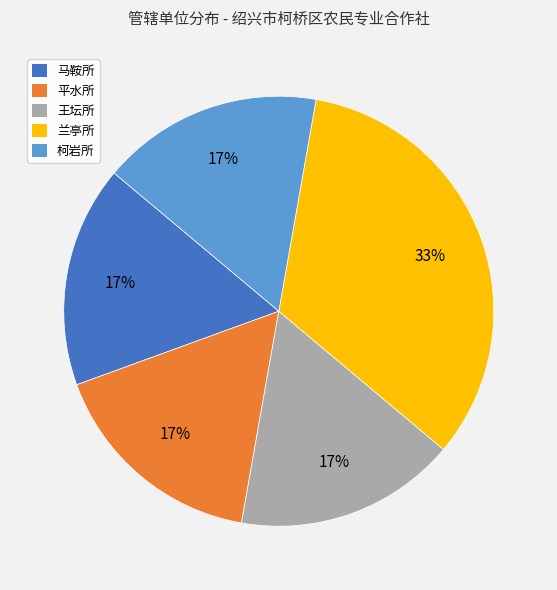

Between 兰亭所 and 柯岩所, which is larger?

兰亭所